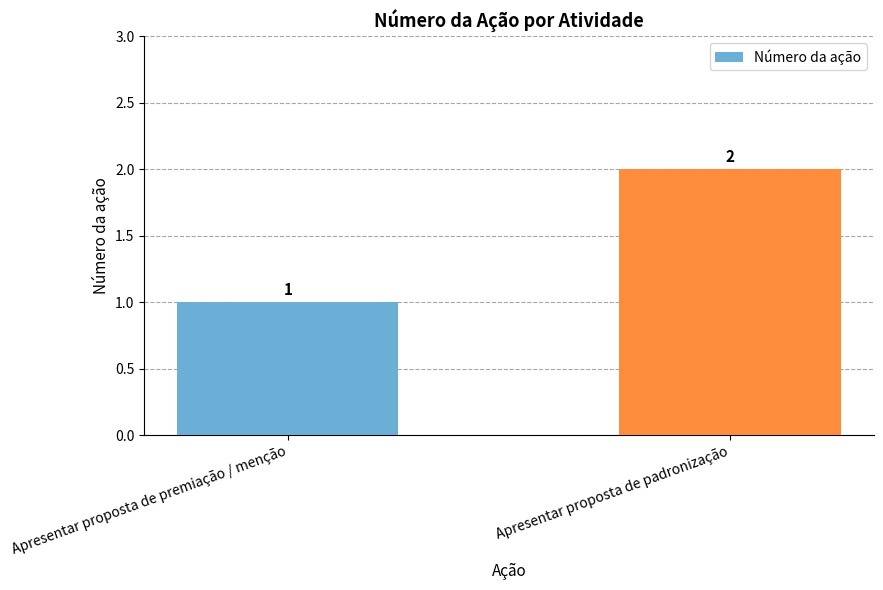

How many distinct data groups are displayed?

1